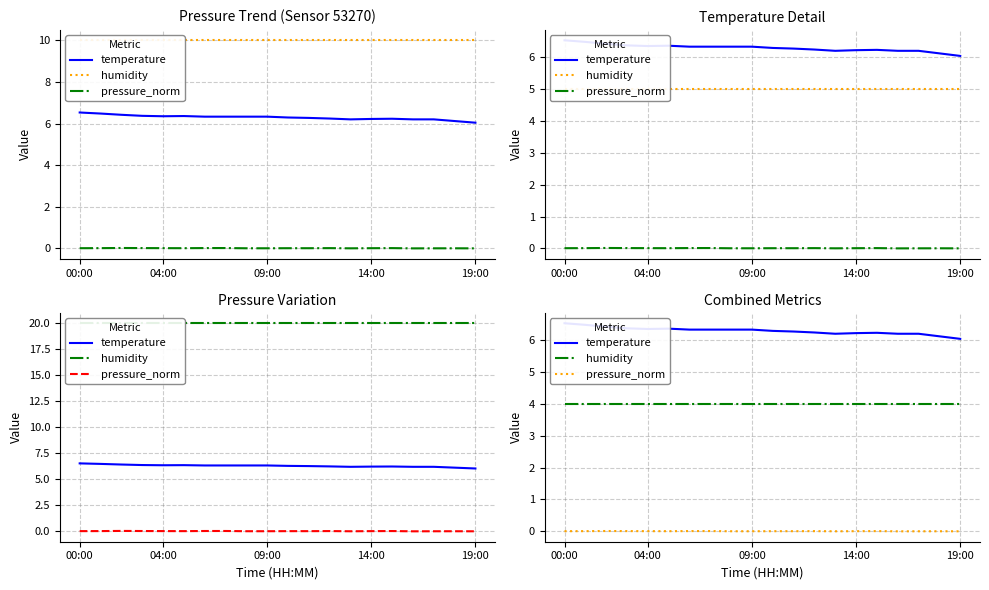

Which series has the largest total across all categories?

temperature